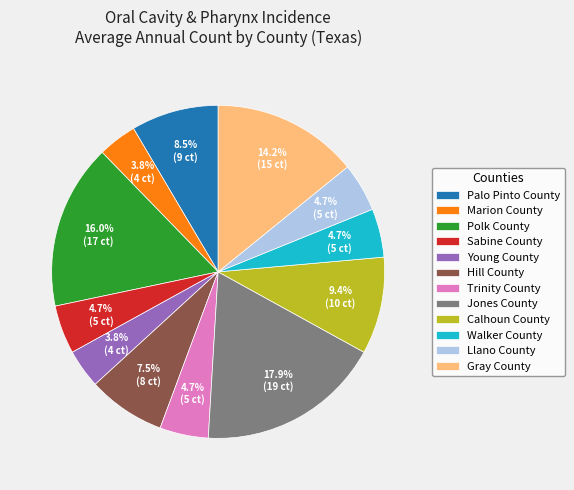

The Palo Pinto County slice represents 1% of the pie. True or false?

False